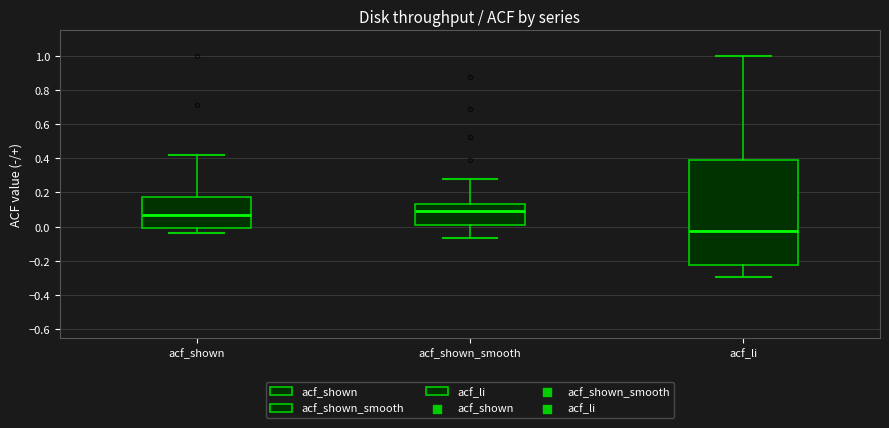

Reading left to right, read every box against the y-axis: the position of its median line, the range the box covers, and the ends of its whiskers. The values are not printed on the chart, so give them approximately, as read against the axis.

acf_shown: median 0.06, box 0.00 to 0.18, whiskers -0.04 to 0.42
acf_shown_smooth: median 0.10, box 0.02 to 0.14, whiskers -0.06 to 0.28
acf_li: median -0.02, box -0.22 to 0.38, whiskers -0.30 to 1.00